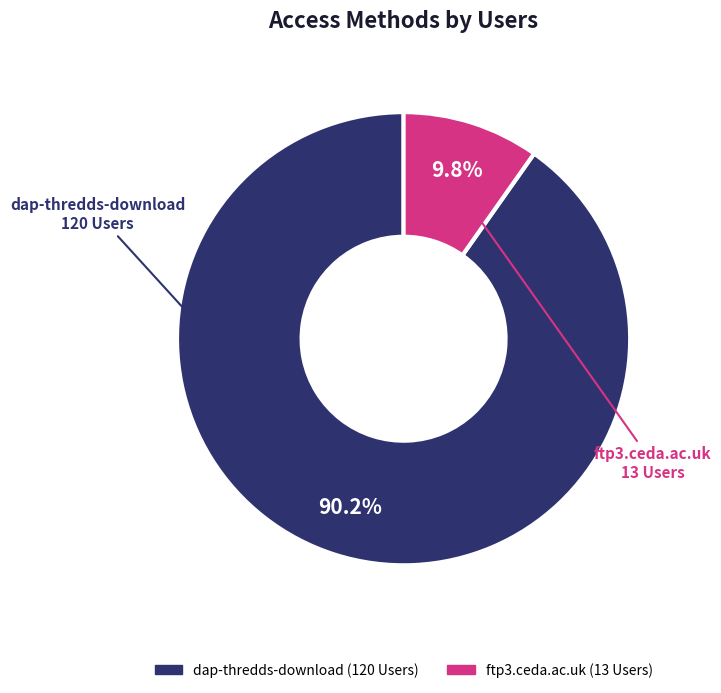

Is there any slice that represents more than half of the pie?

Yes